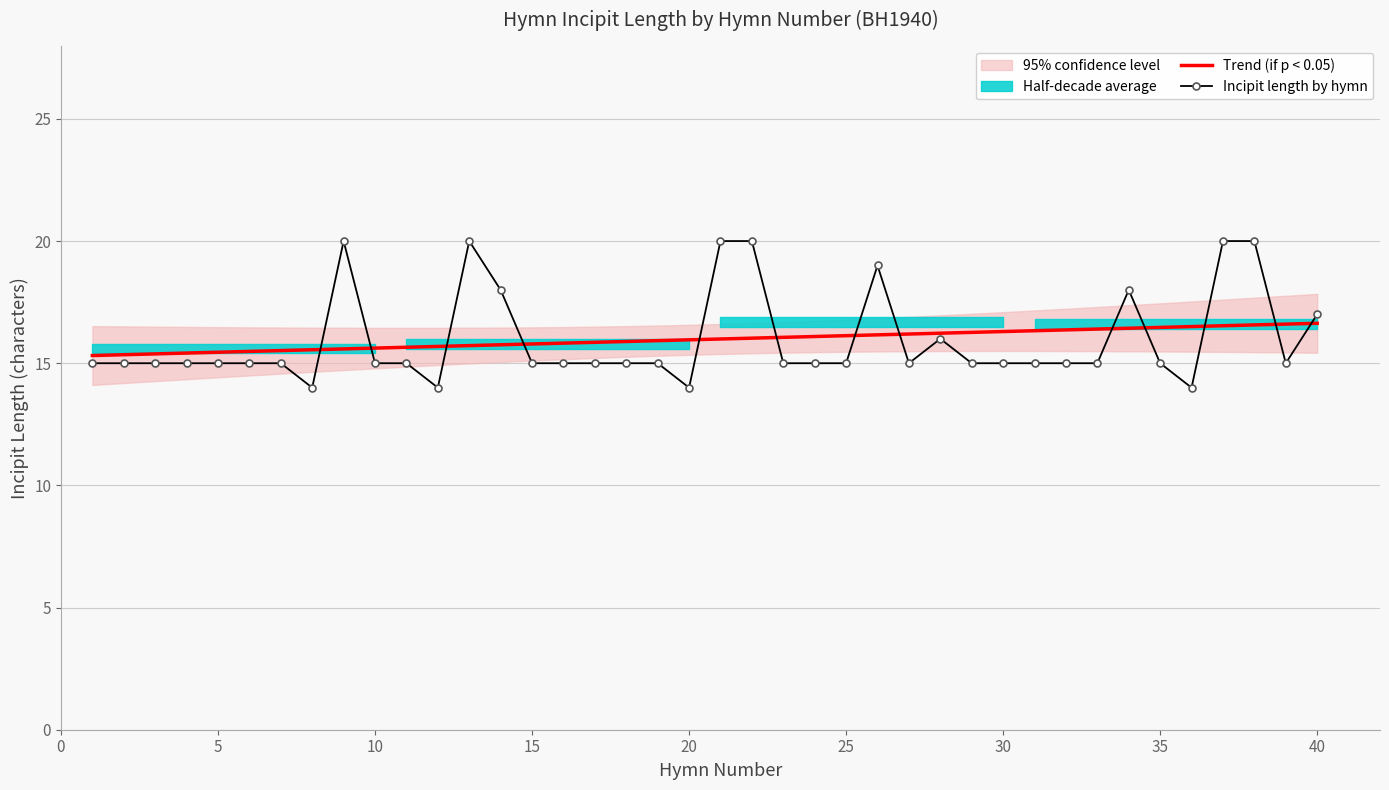

Reading right to left, transcribe all the data shown in this chart.

17	15	20	20	14	15	18	15	15	15	15	15	16	15	19	15	15	15	20	20	14	15	15	15	15	15	18	20	14	15	15	20	14	15	15	15	15	15	15	15